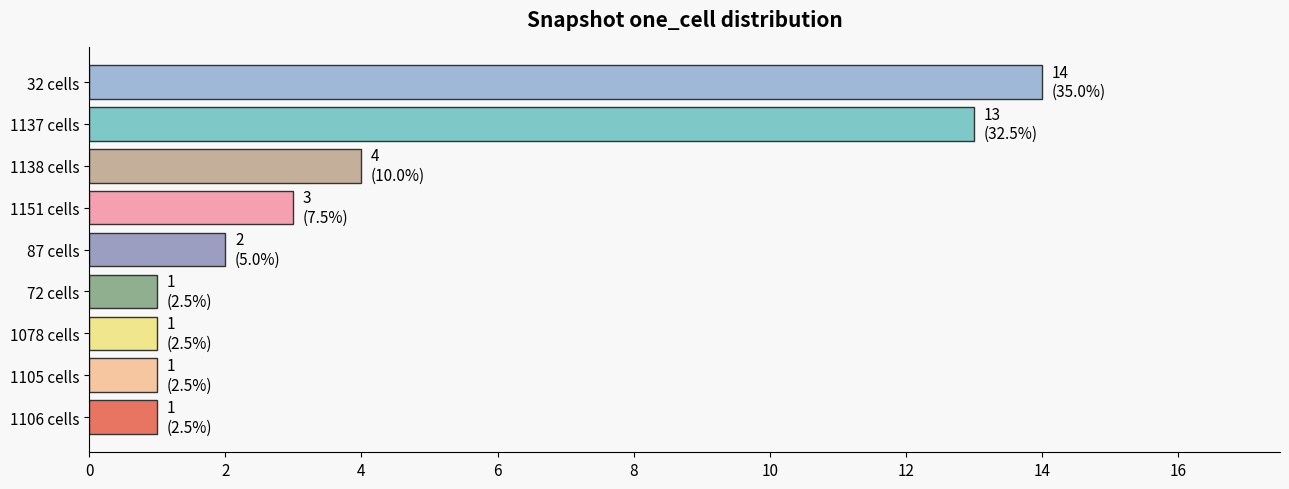

What is the difference between the second highest and second lowest values?

12